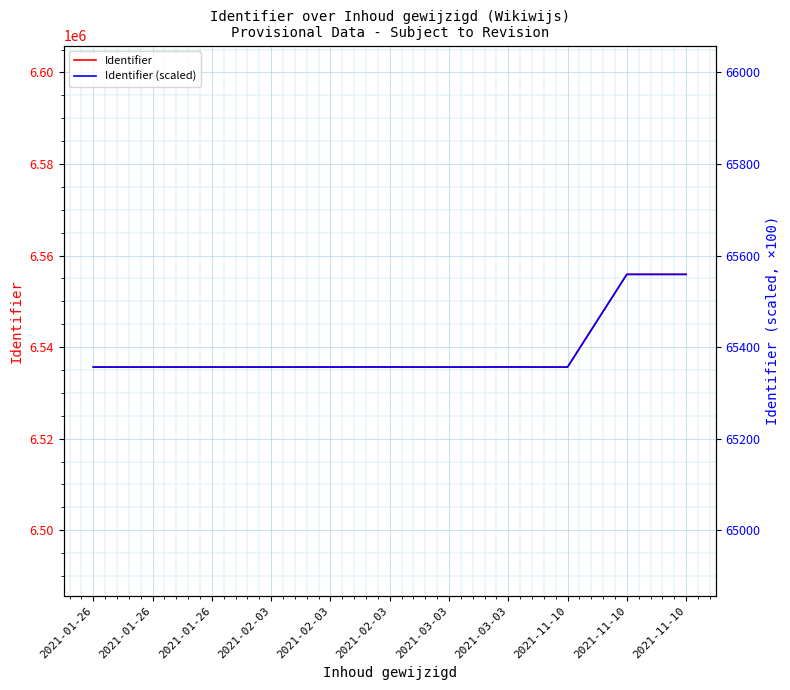

What is the difference between the second highest and minimum values in the Identifier (scaled) series?

202.6